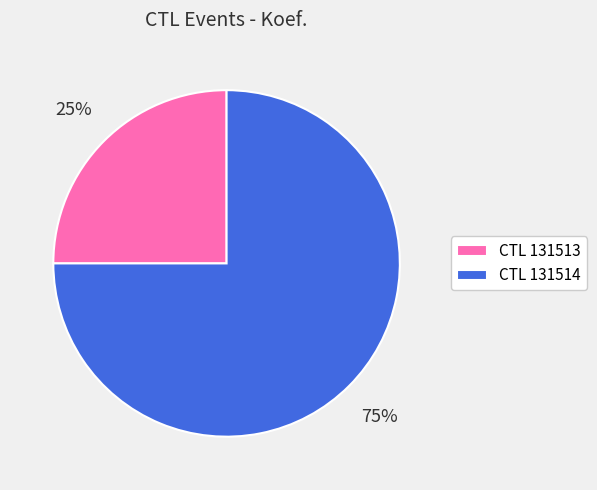

Between CTL 131514 and CTL 131513, which is larger?

CTL 131514